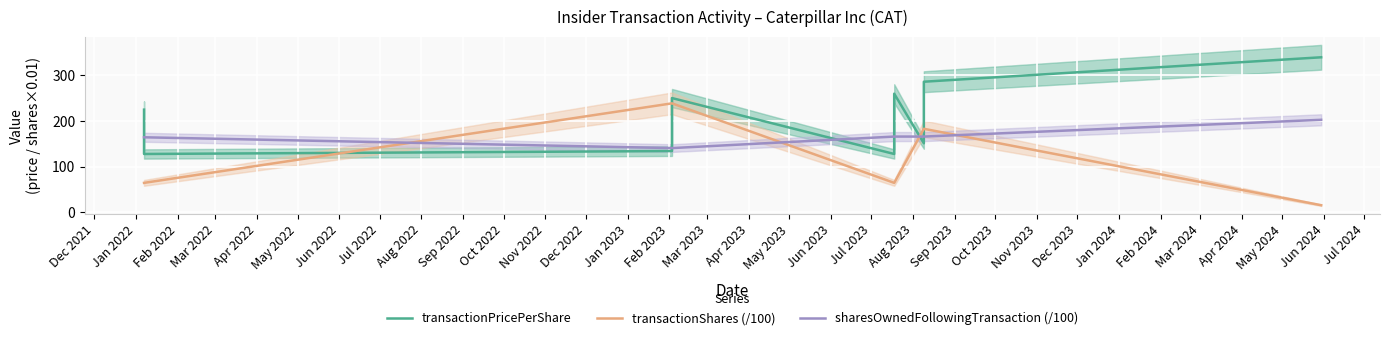

The value of transactionShares (/100) at Jan 2022 is 114.2. True or false?

False